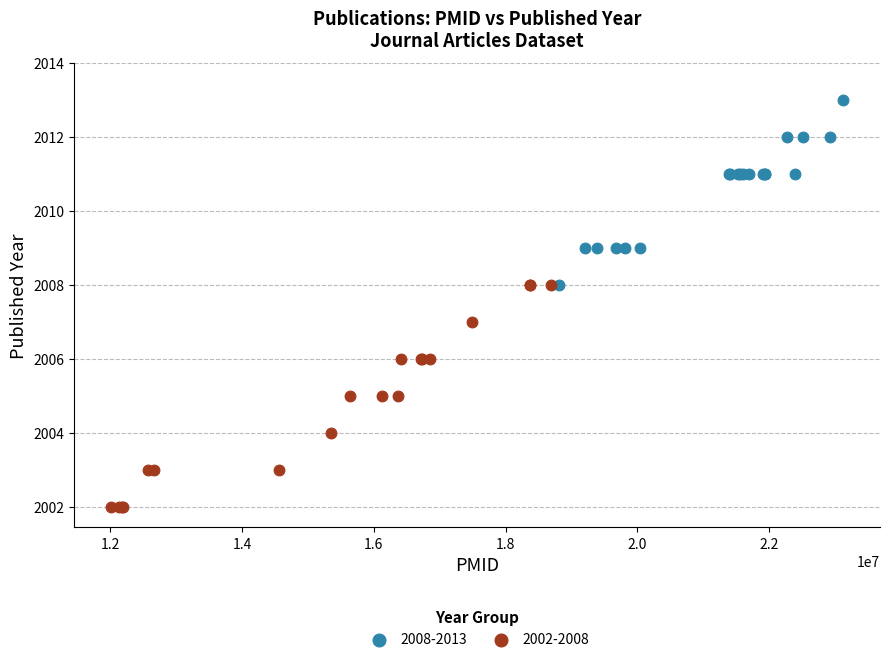

Which series contains the highest Y value?

2008-2013